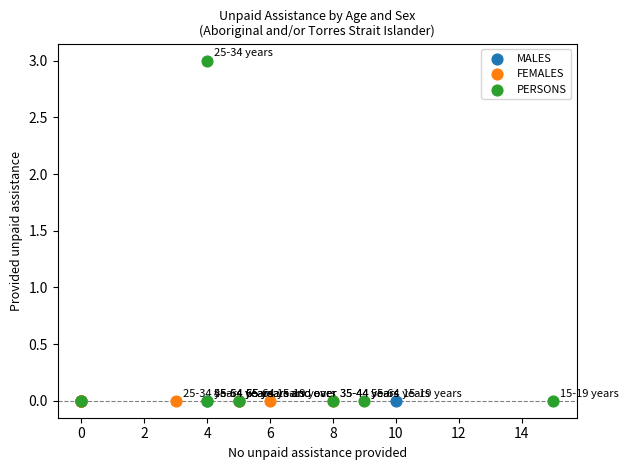

What are all the series names shown in the legend?

MALES, FEMALES, PERSONS